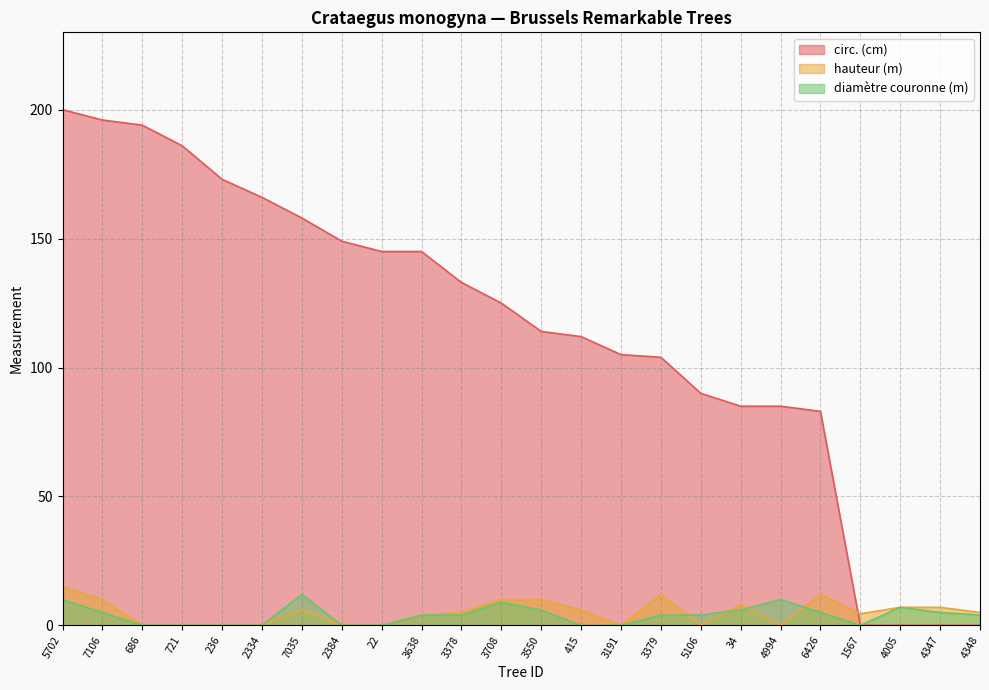

The value of diamètre couronne (m) at 4348 is 4.0. True or false?

True